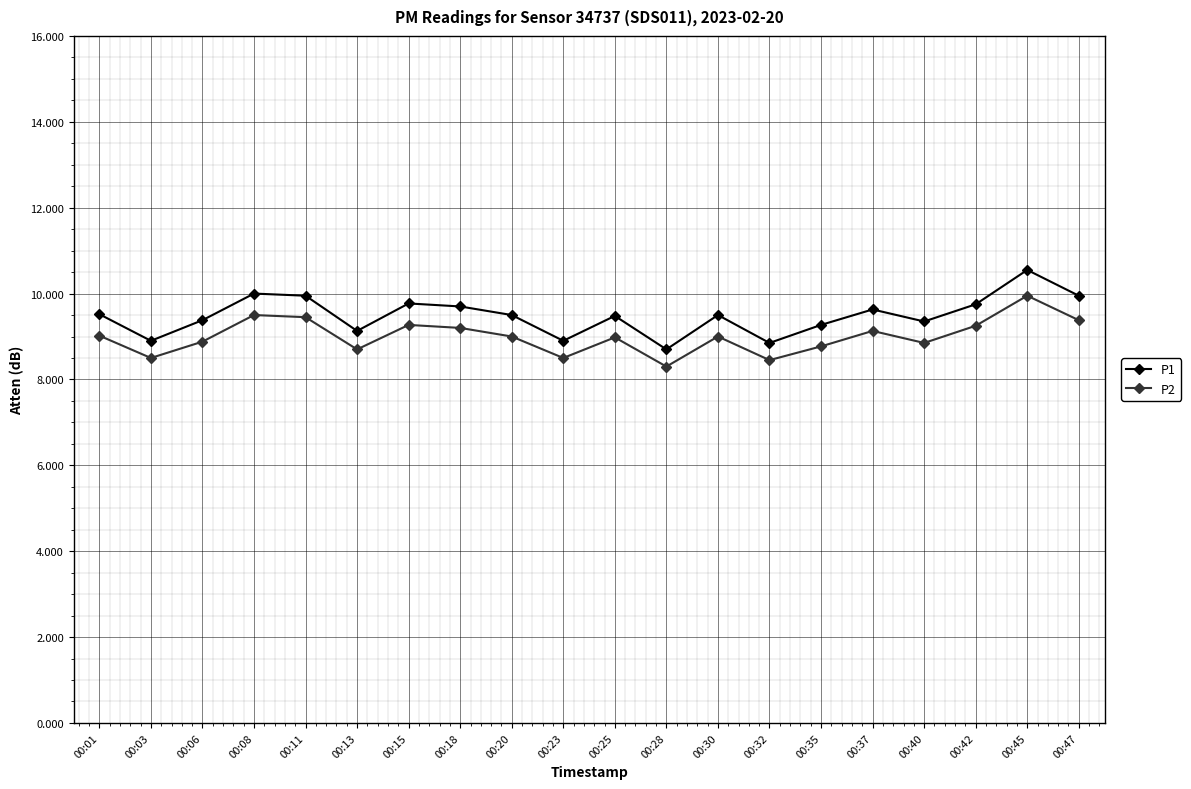

True or false: P2 and P1 cross at least once.

False